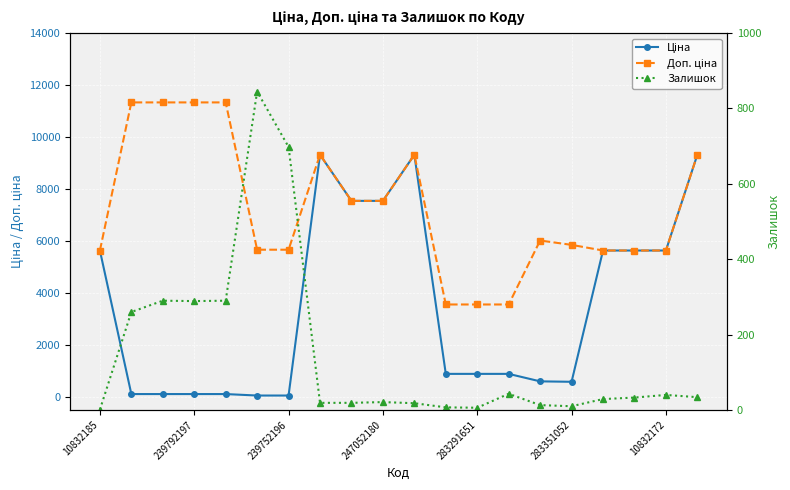

True or false: Доп. ціна has a value of 8553.9 at 17.

False